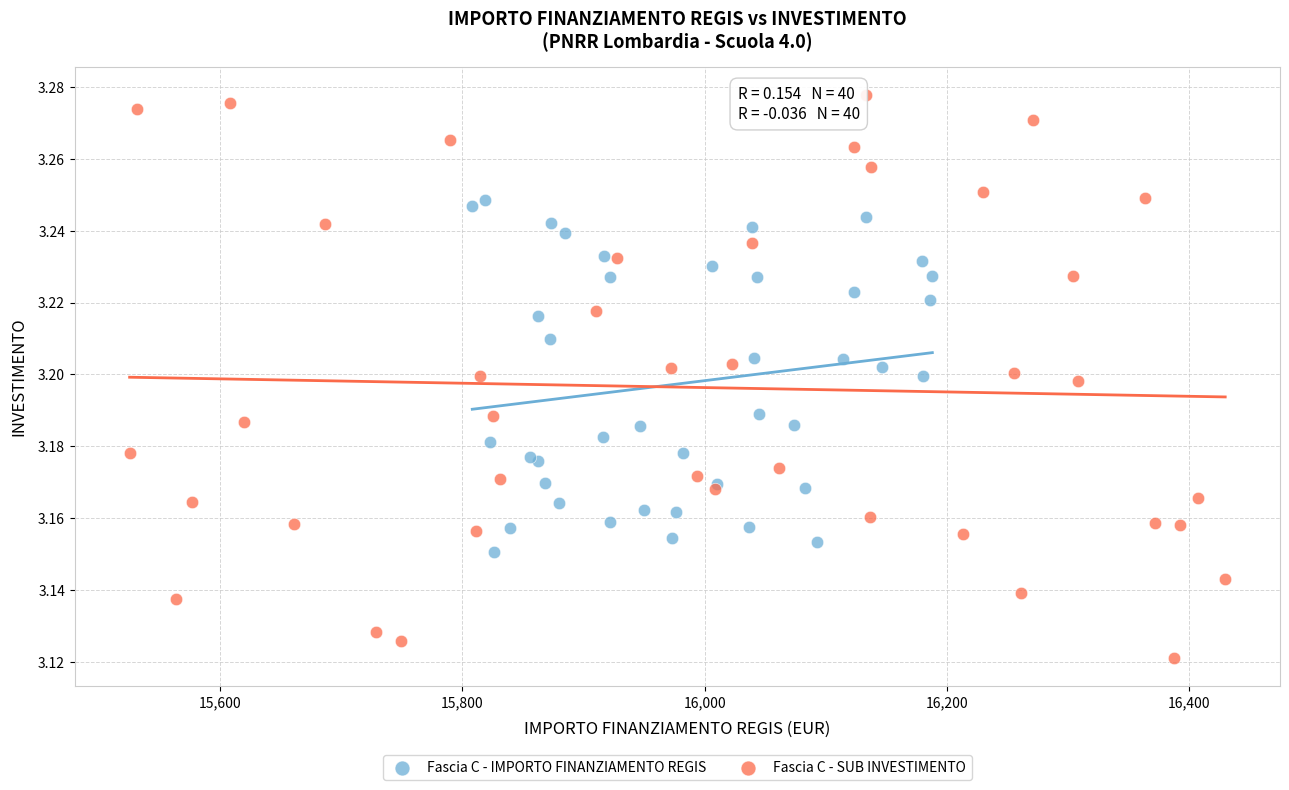

Which series reaches the maximum Y coordinate?

Fascia C - SUB INVESTIMENTO